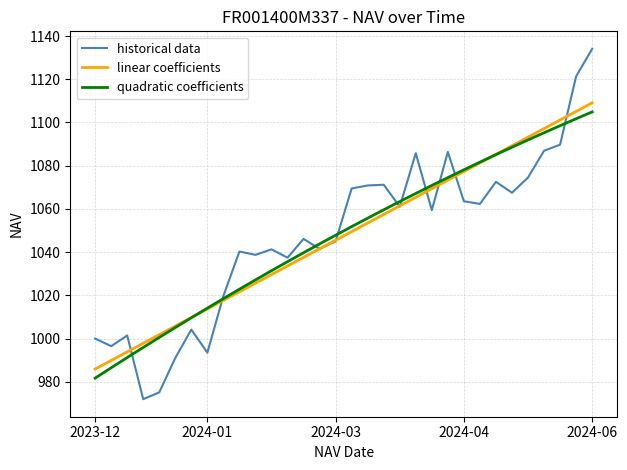

Which series has the largest range (max minus min)?

historical data